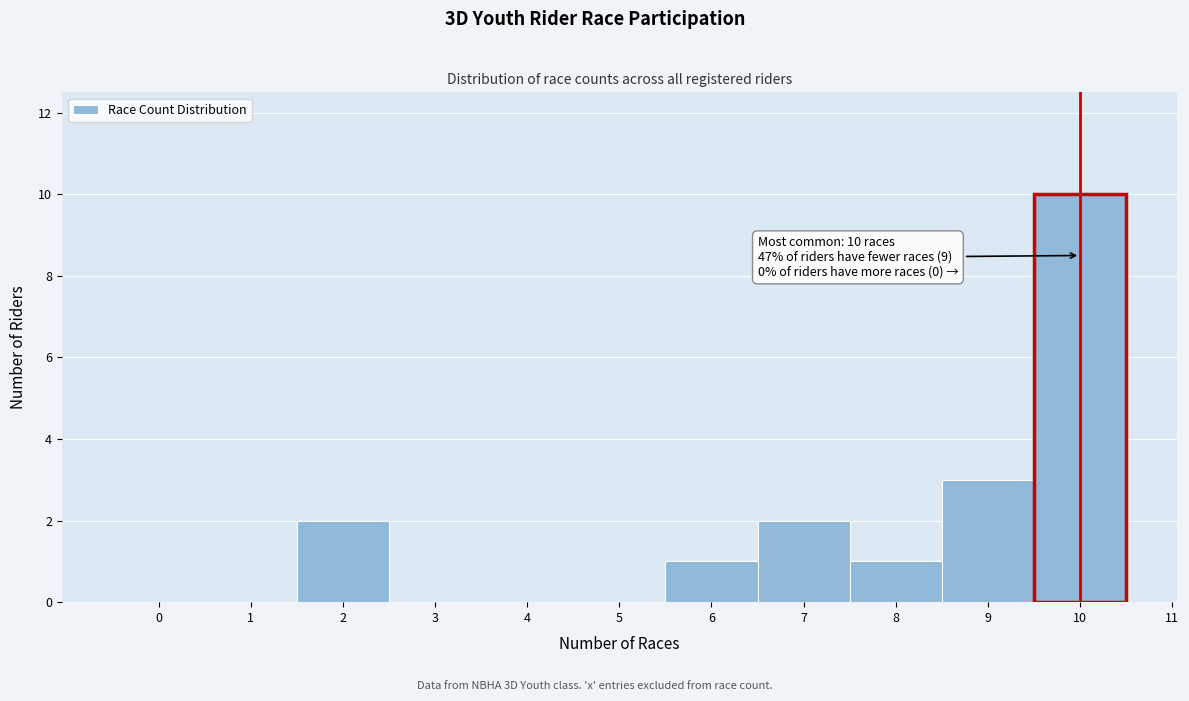

Over which range of the x-axis is the bar tallest?

9.5 to 10.5